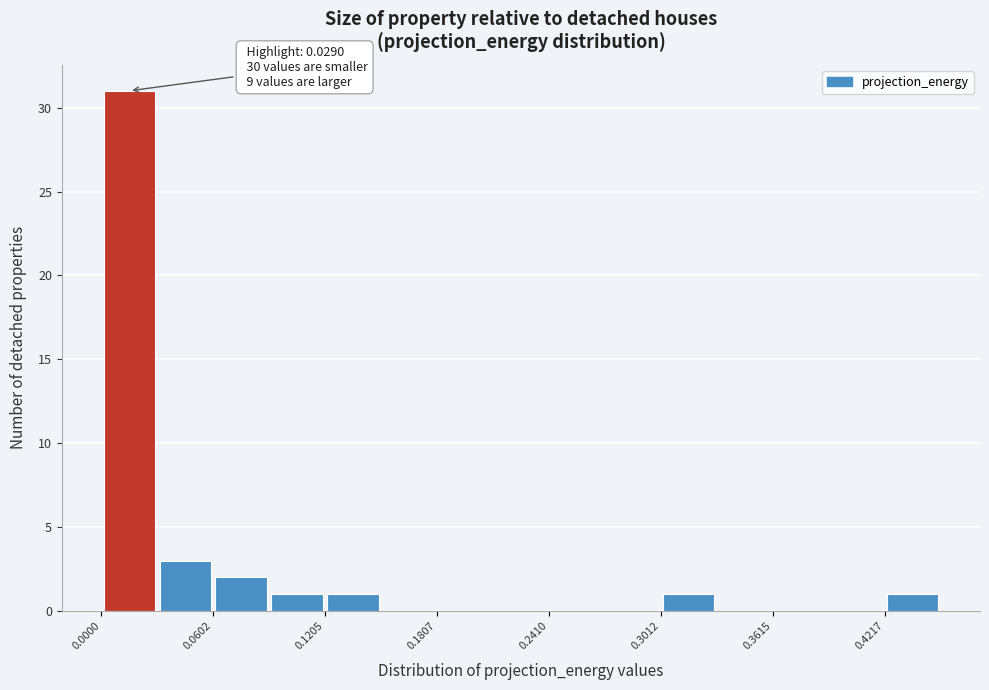

Around what value on the x-axis is the tallest bar? Give the approximate position of its centre, as read against the axis.

0.02